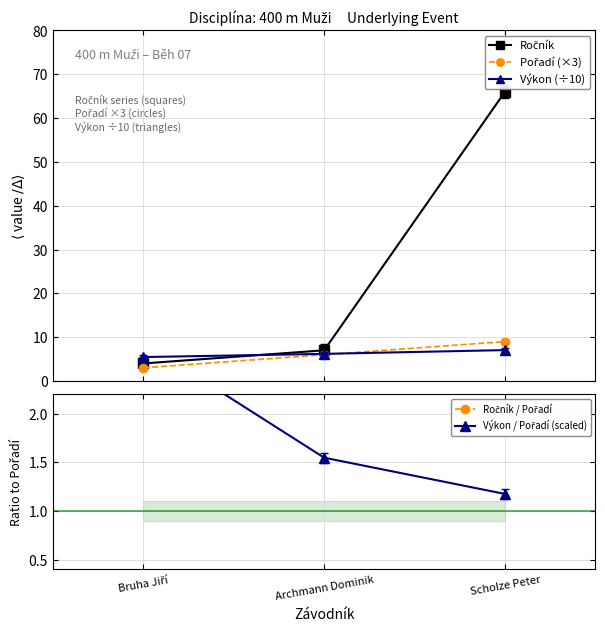

Reading left to right, what are all the values shown in this chart?

Ročník: Bruha Jiří=4.0	Archmann Dominik=7.0	Scholze Peter=66.0
Pořadí (×3): Bruha Jiří=3.0	Archmann Dominik=6.0	Scholze Peter=9.0
Výkon (÷10): Bruha Jiří=5.5	Archmann Dominik=6.2	Scholze Peter=7.0
Ročník / Pořadí: Bruha Jiří=4.0	Archmann Dominik=3.5	Scholze Peter=22.0
Výkon / Pořadí (scaled): Bruha Jiří=2.7	Archmann Dominik=1.5	Scholze Peter=1.2